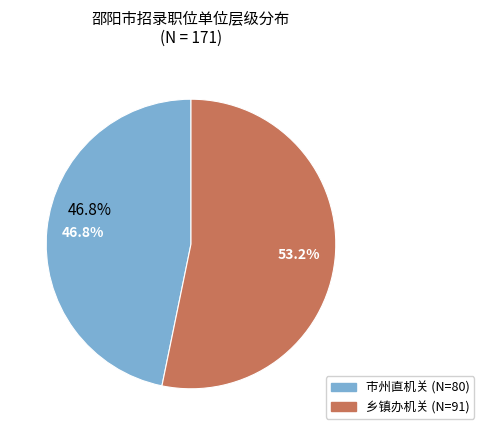

How much of the chart is everything except 乡镇办机关?

46.8%